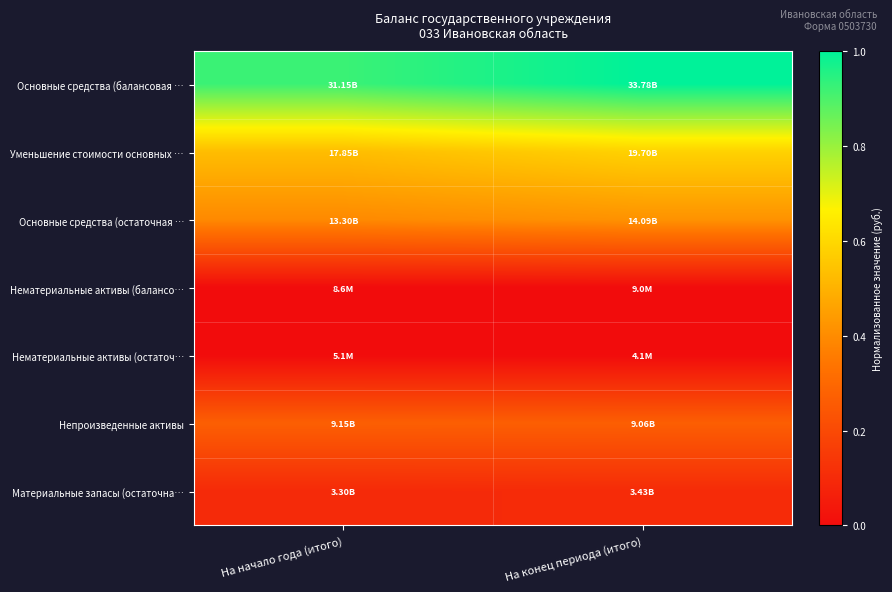

Which category has the highest value across all series?

На конец периода (итого)